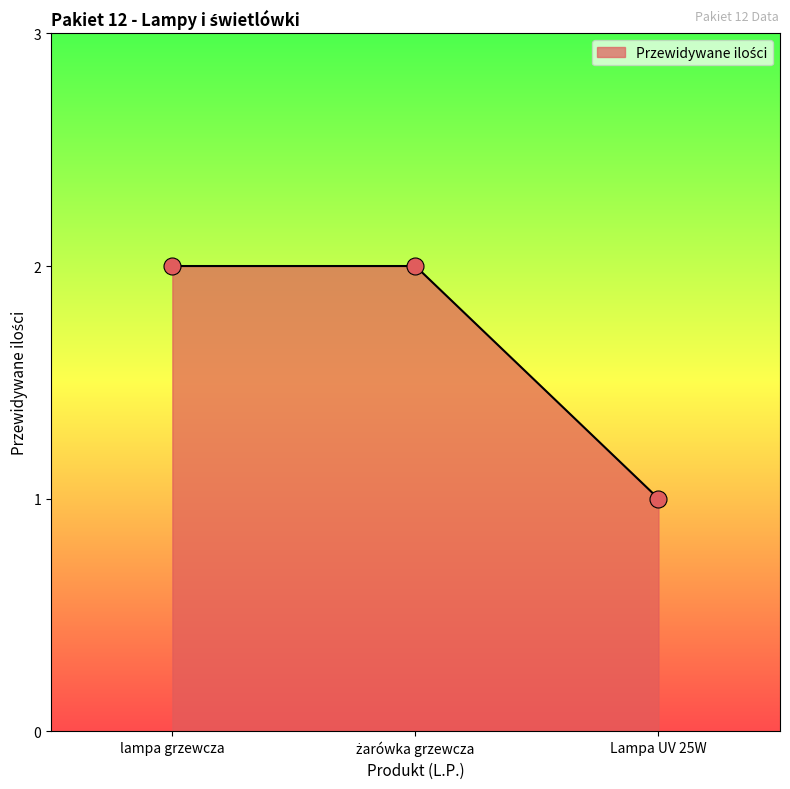

Between Lampa UV 25W and lampa grzewcza, which is larger?

lampa grzewcza